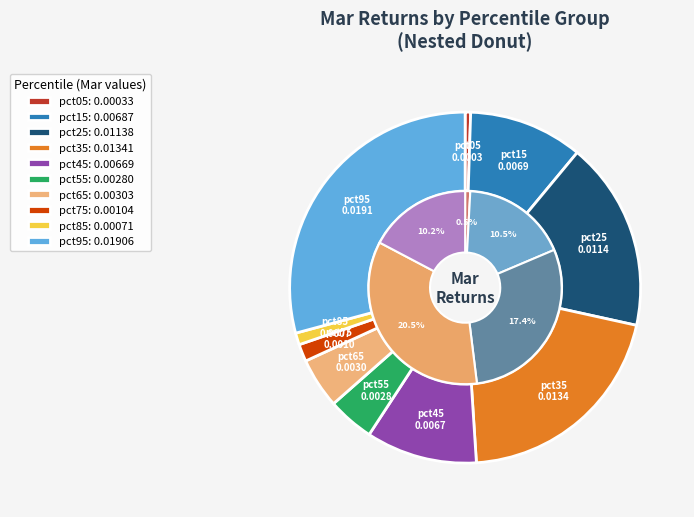

What percentage do pct35 and pct85 together represent?

21.6%